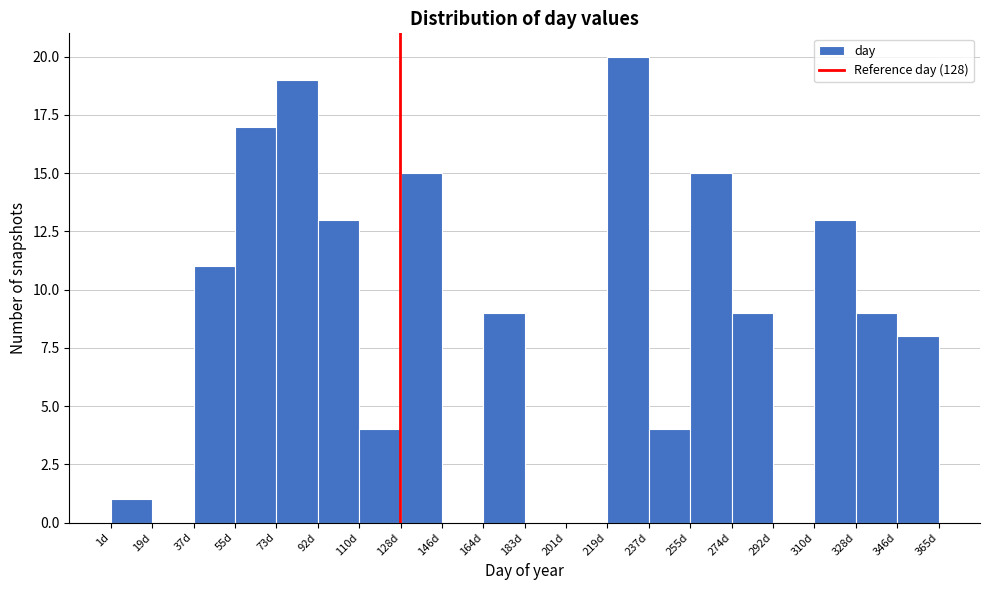

Which range on the x-axis has the tallest bar?

219.4 to 237.6